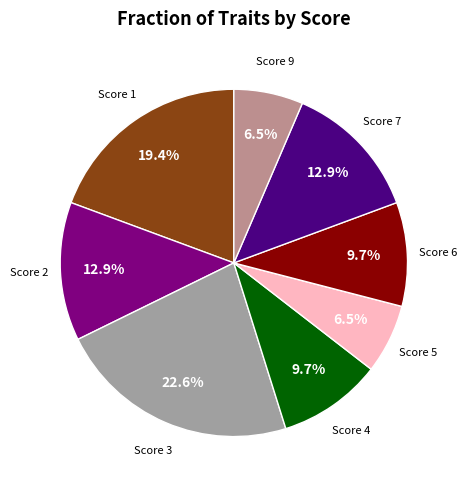

How many segments does this pie chart have?

8